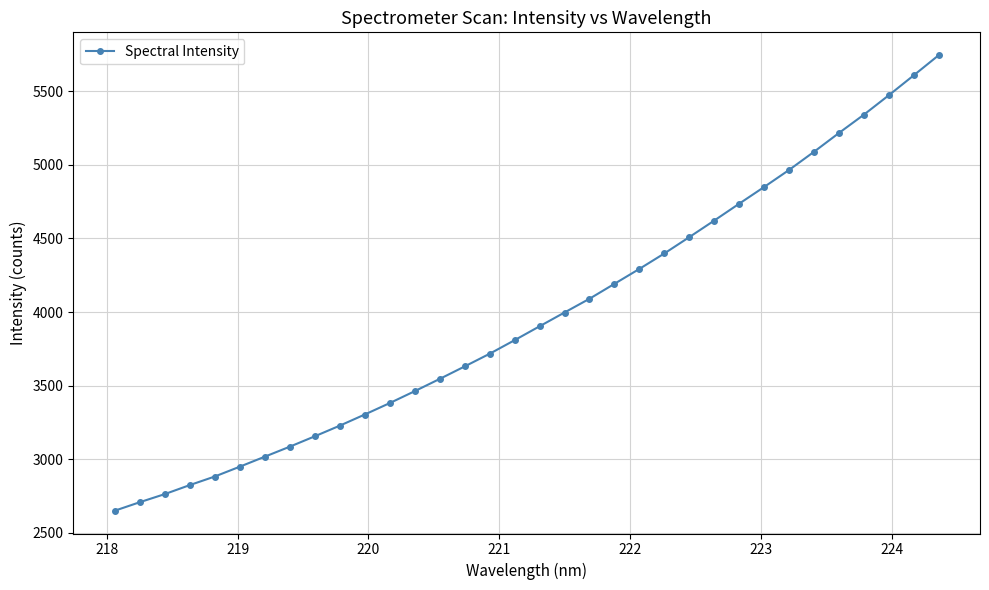

What is the value of the 27th point from the left?

4849.8